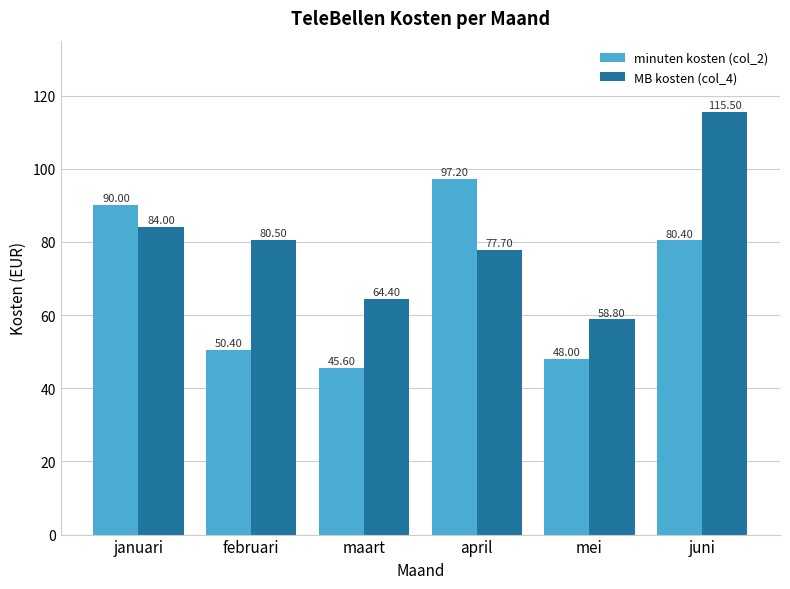

The MB kosten (col_4) series shows 121.8 at april. True or false?

False